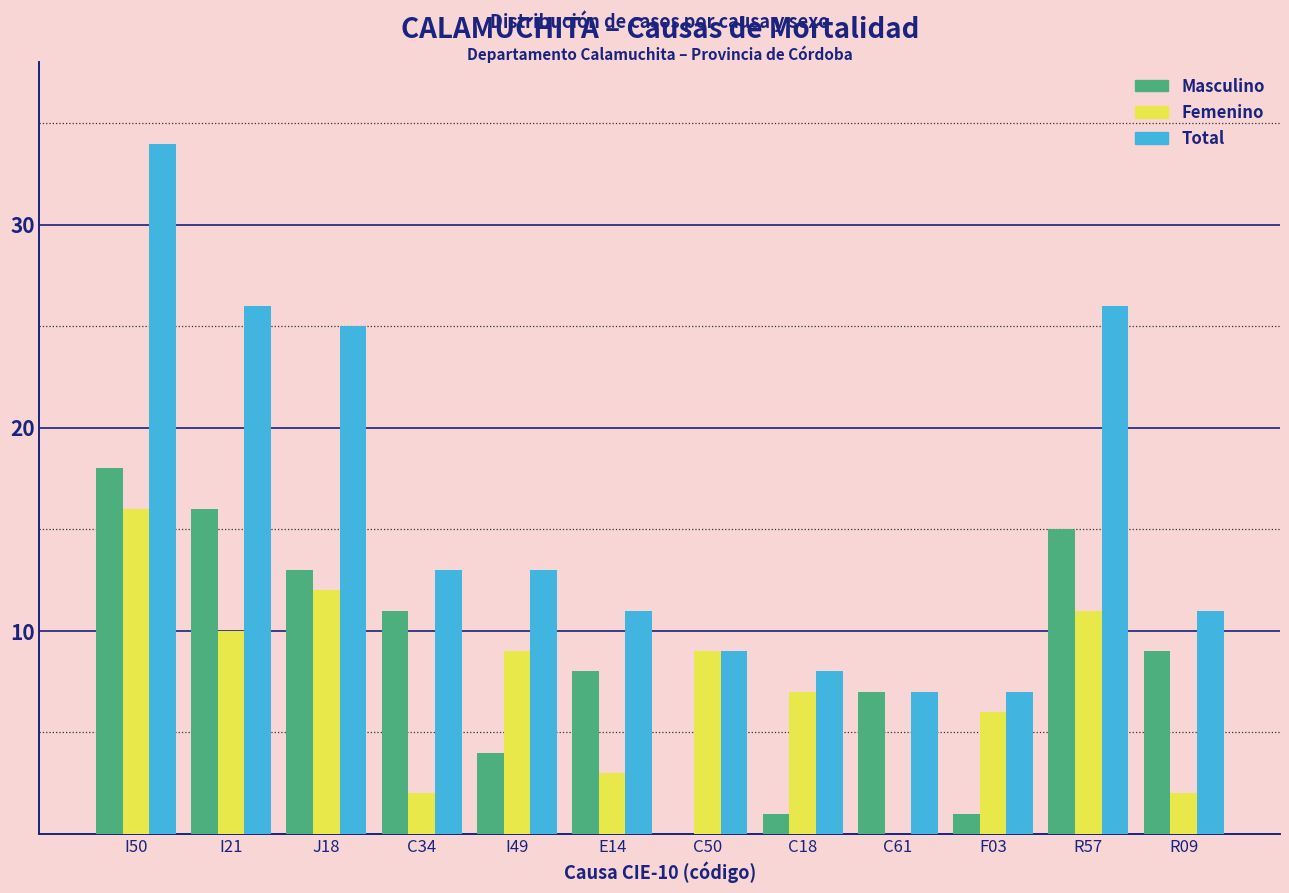

True or false: Femenino has a value of 8 at J18.

False